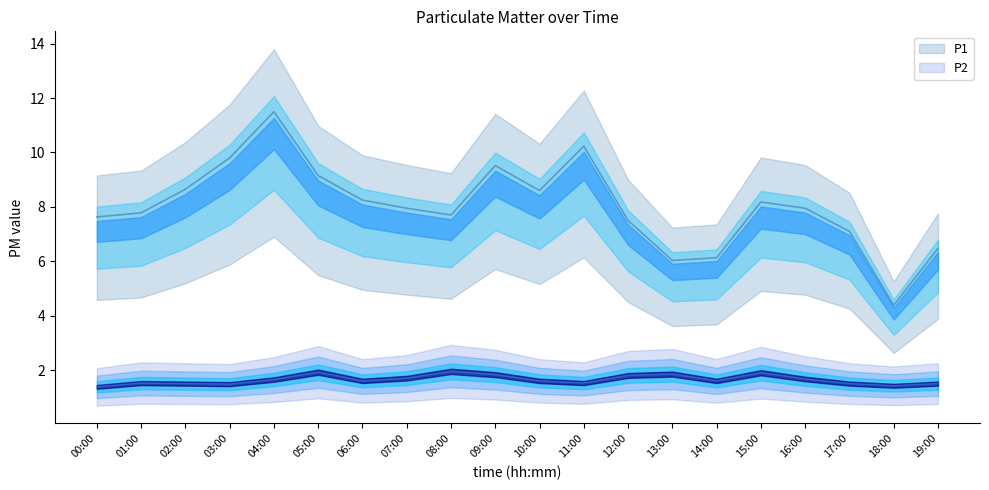

At which label is P1 closest to 7?

17:00